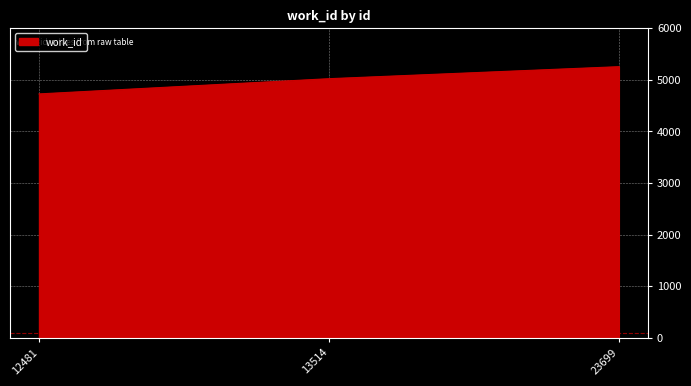

At which label is the value closest to 4991?

13514